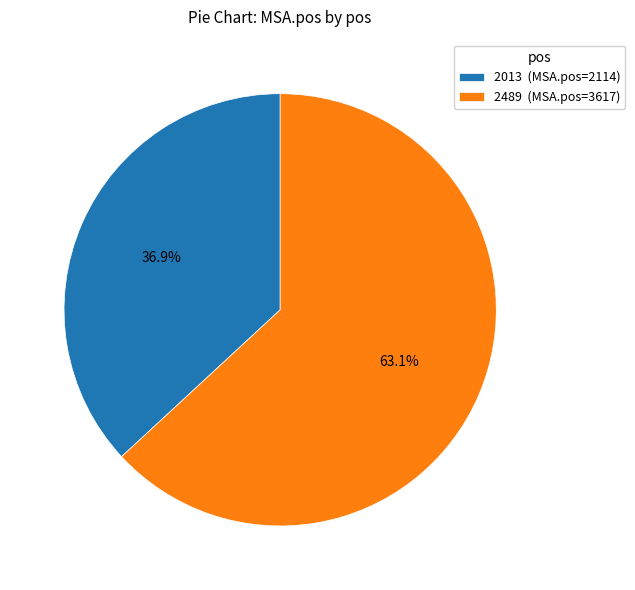

Rank the categories by value from lowest to highest.

2013, 2489